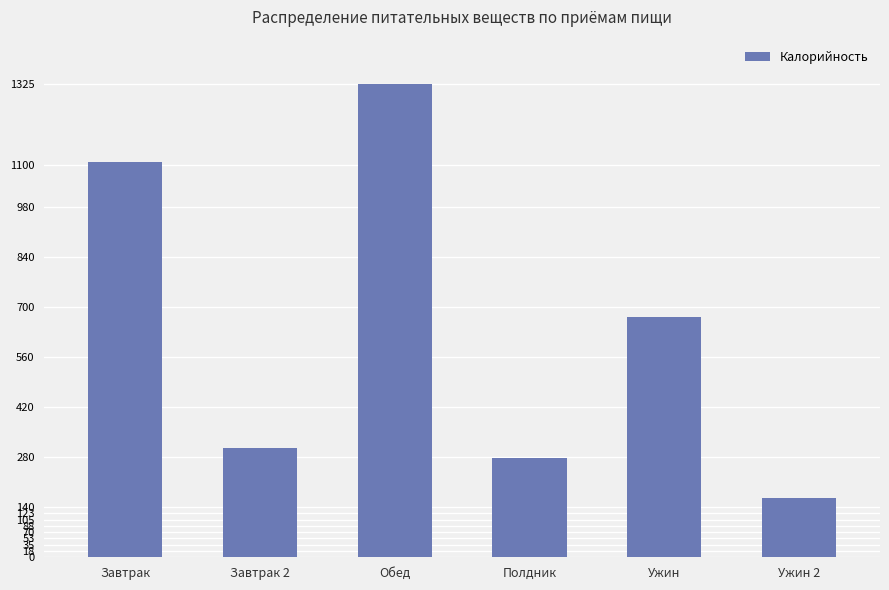

What is the value of the 5th bar from the left?

672